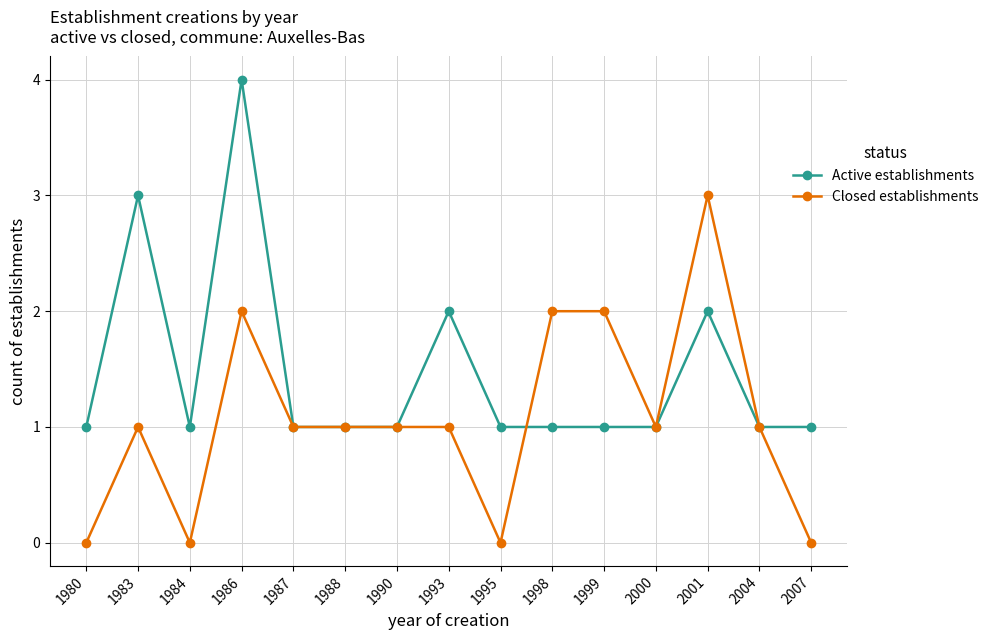

How many lines are shown in the chart?

2